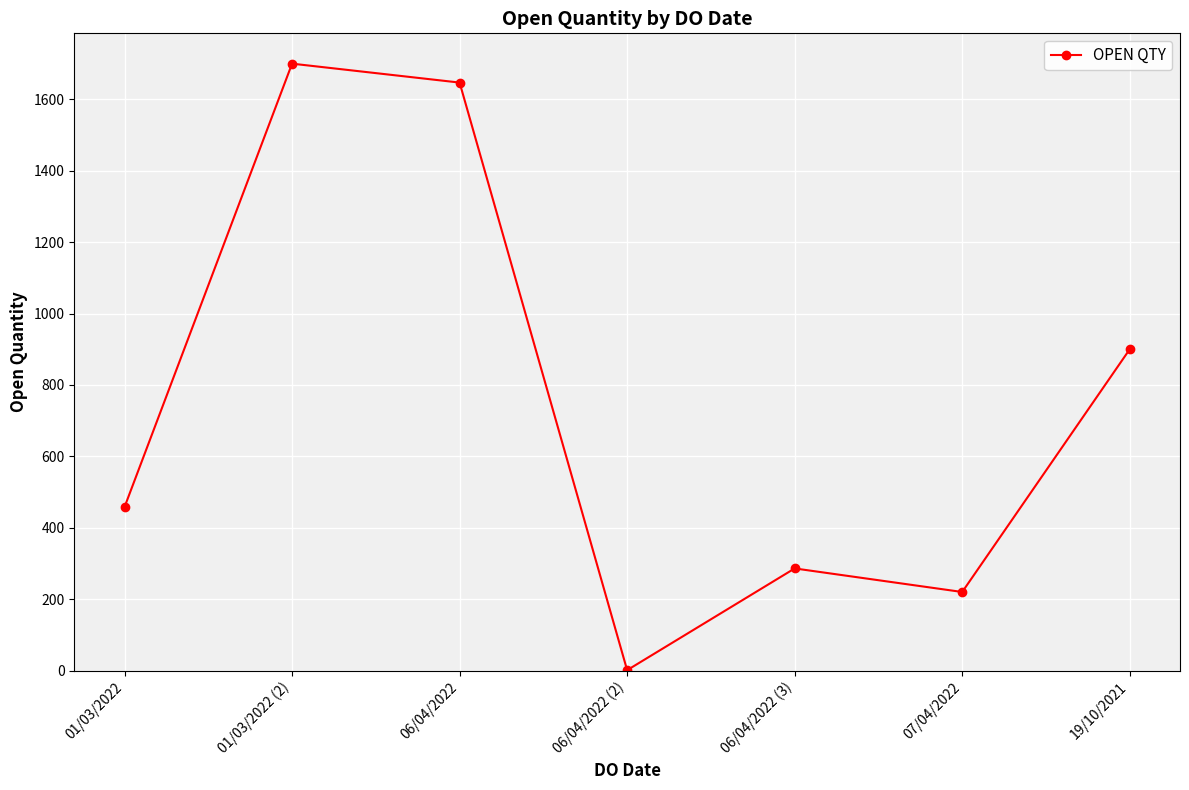

Approximately how many times larger is the value at 06/04/2022 compared to 07/04/2022?

7.5